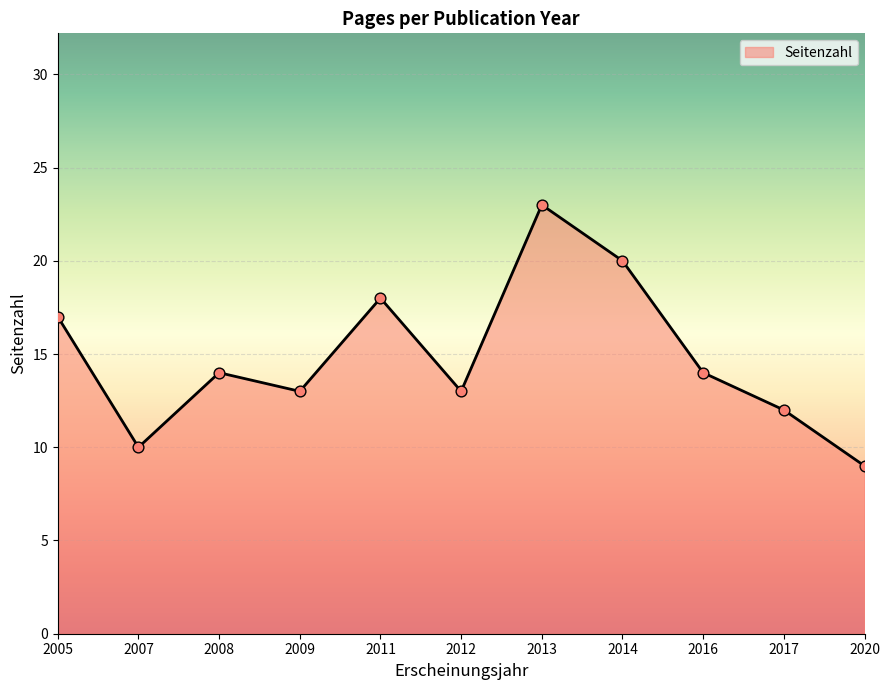

Between 2020 and 2017, which is larger?

2017